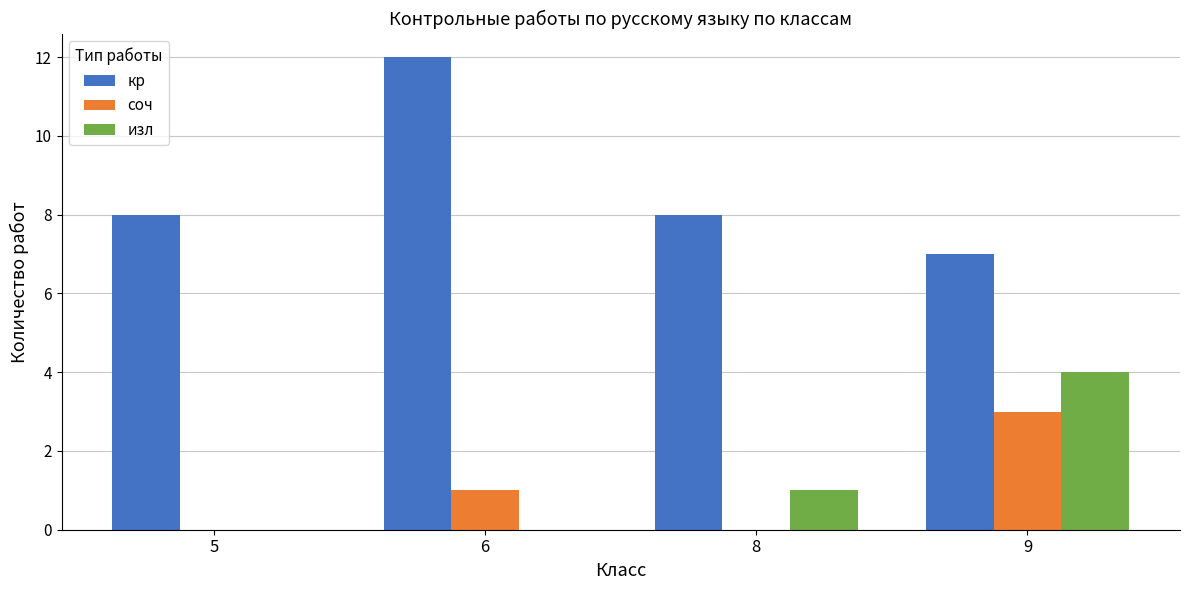

What is the sum of all кр values?

35